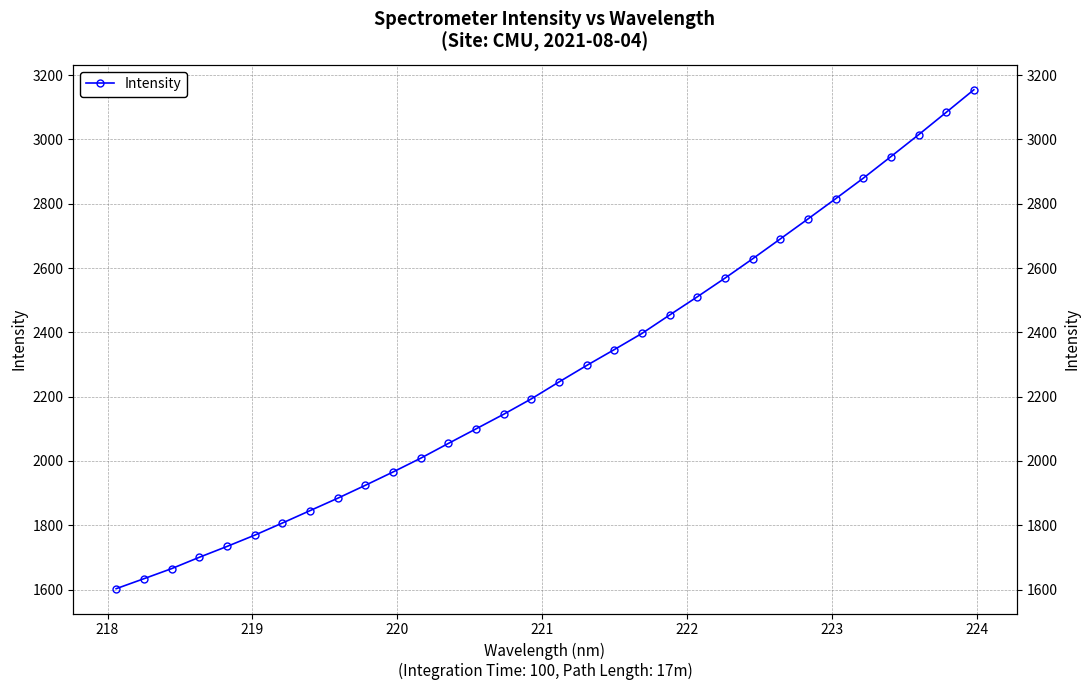

Which has a higher value, 220 or 224?

224